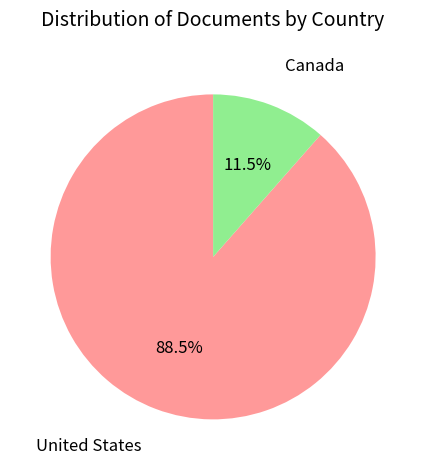

How many segments does this pie chart have?

2